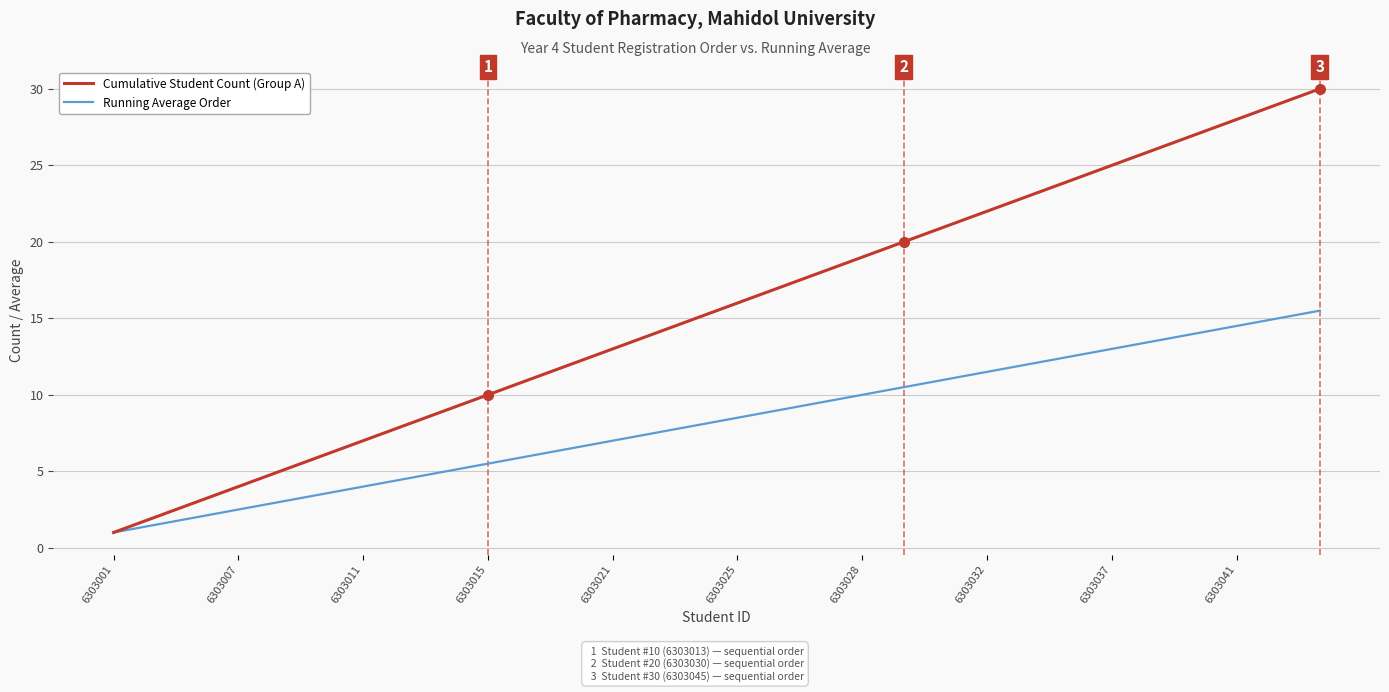

Which series has the largest total across all categories?

Cumulative Student Count (Group A)